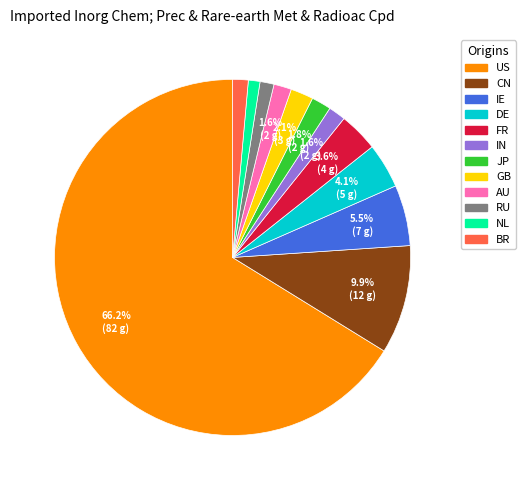

Is US the majority of the pie?

Yes